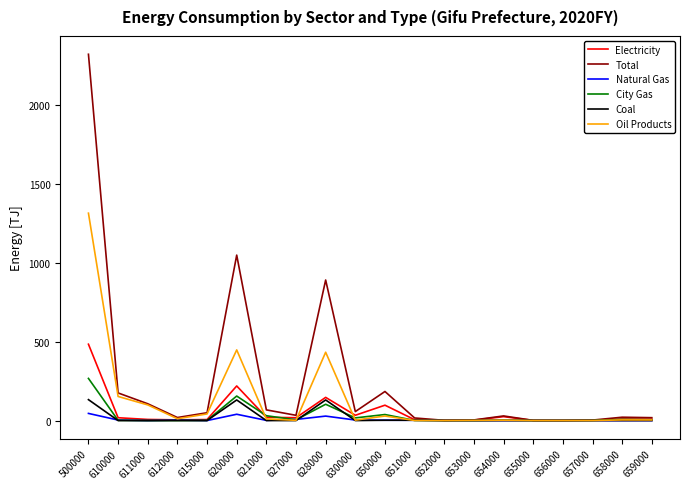

Which series has the widest spread of values?

Total